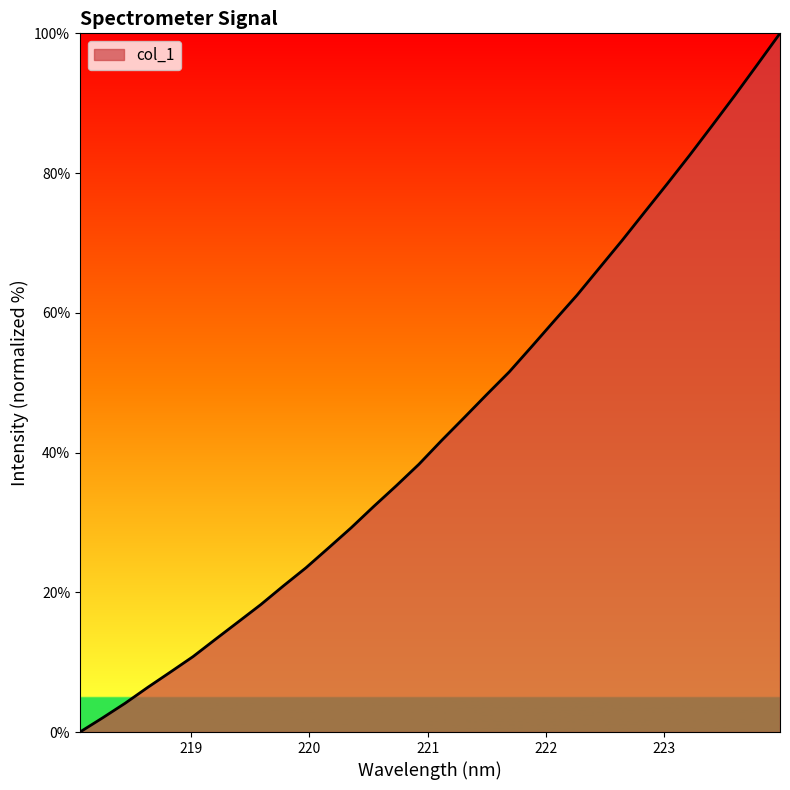

What is the greatest value displayed?

100.0